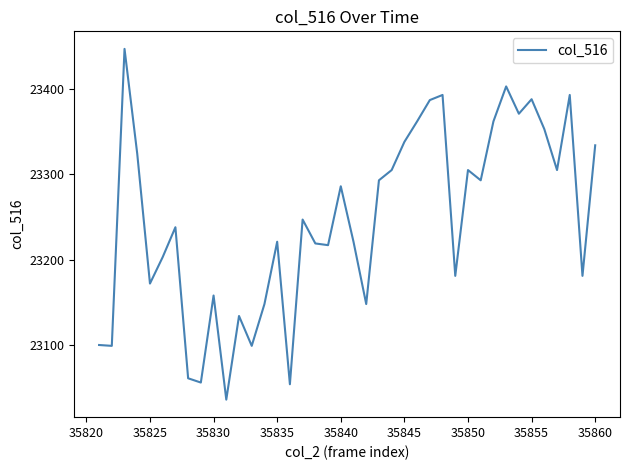

What is the difference between the maximum and minimum values?

411